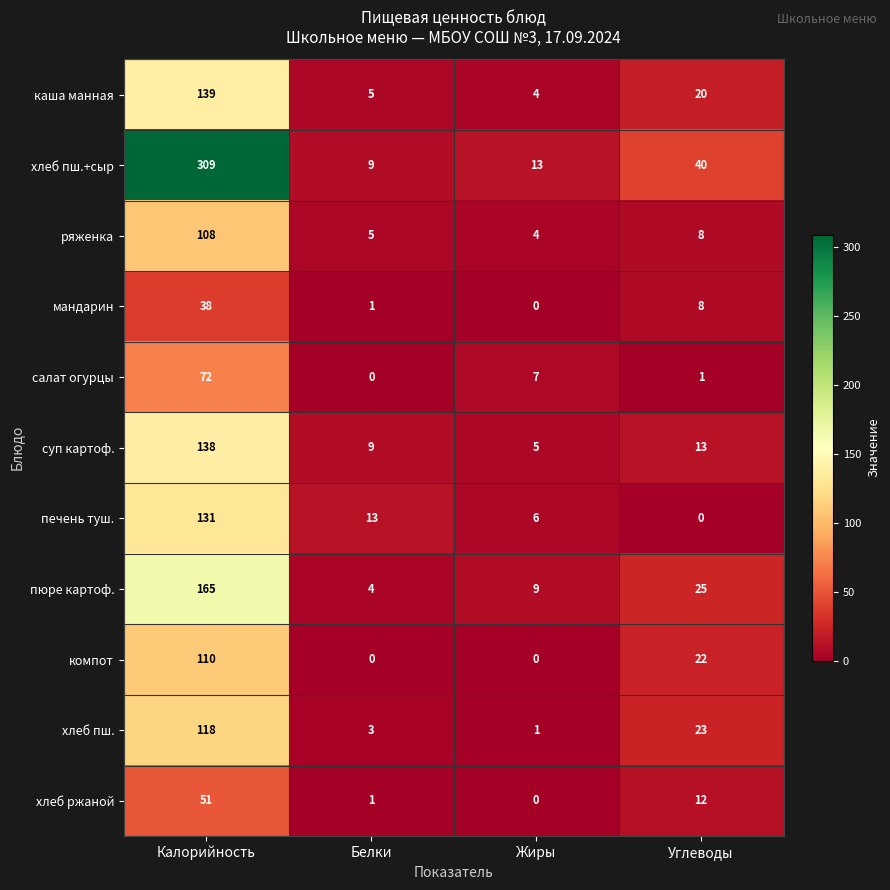

The суп картоф. series shows 5 at Жиры. True or false?

True